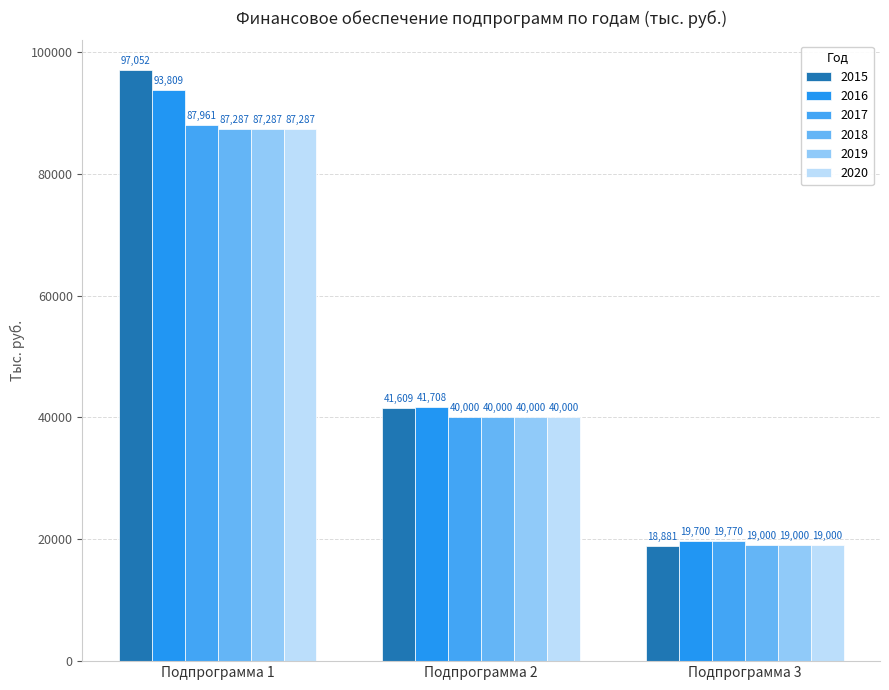

What is the difference between the 2017 values at Подпрограмма 2 and Подпрограмма 3?

20230.0